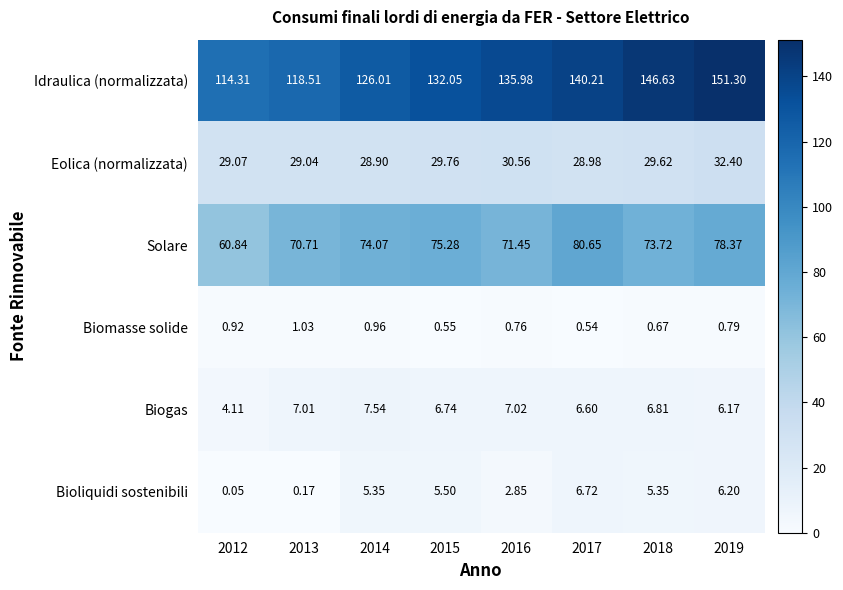

Which series has the widest spread of values?

Idraulica (normalizzata)